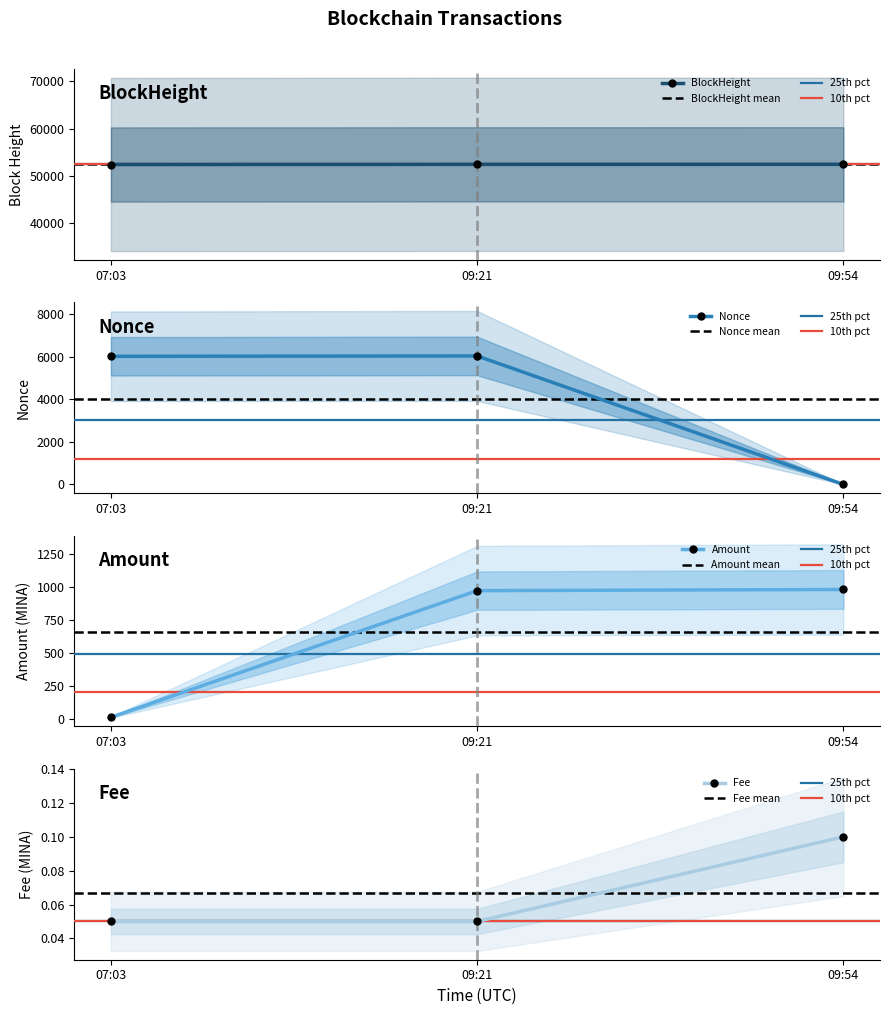

What is the value of the BlockHeight point at the 3rd from the left?

52434